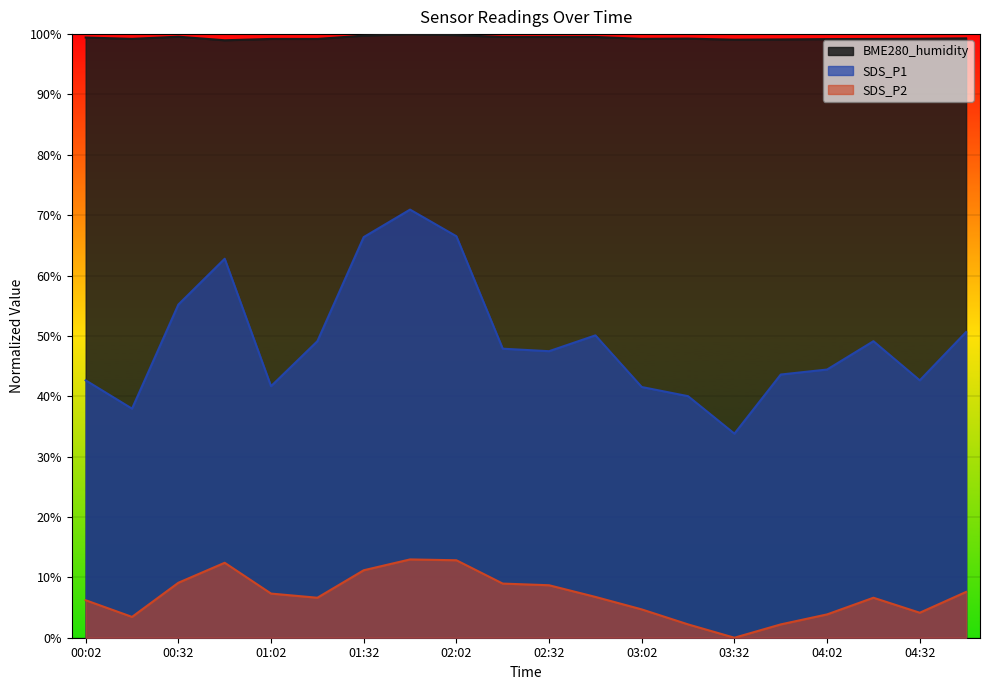

True or false: BME280_humidity has a value of 1.0 at 03:02.

True